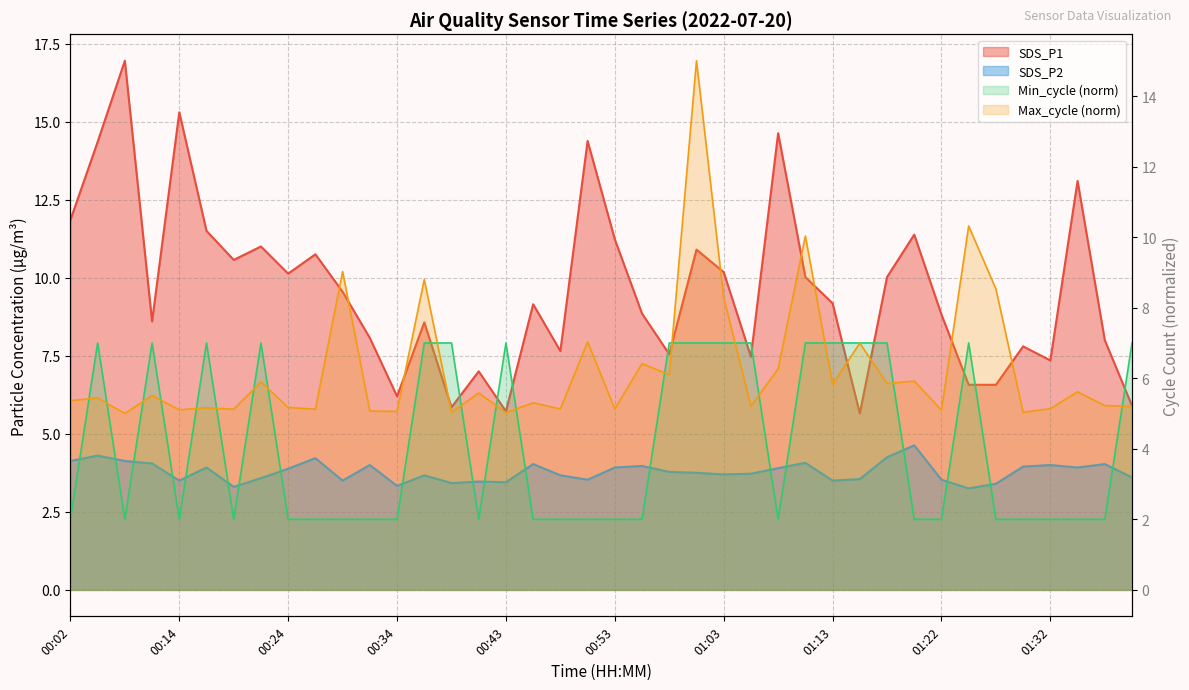

The Min_cycle series shows 9.8 at 00:22. True or false?

False